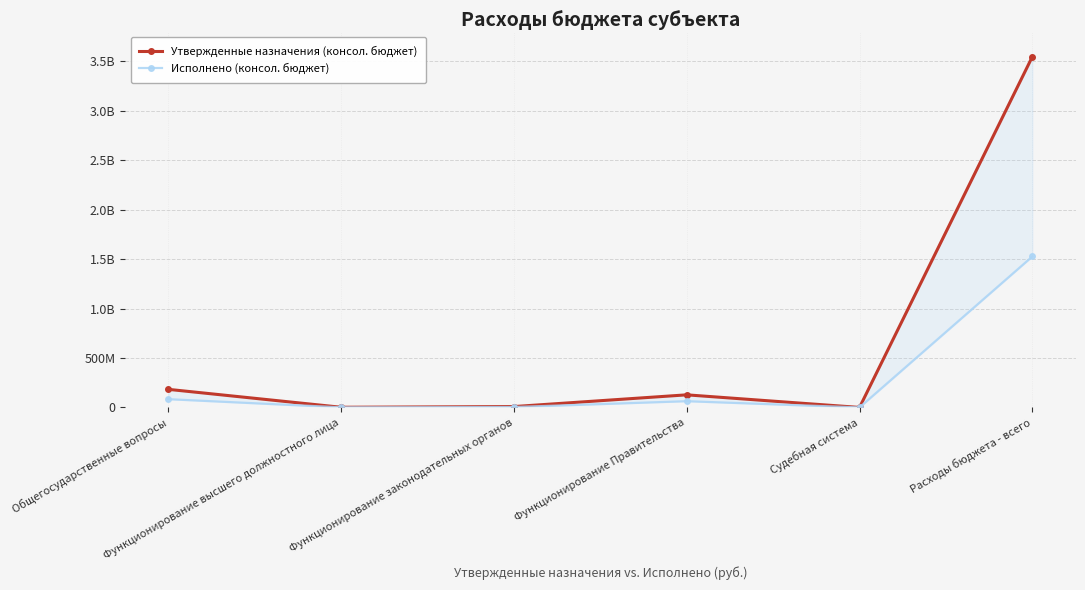

At which category does Утвержденные назначения (консол. бюджет) reach its first local peak?

Функционирование Правительства